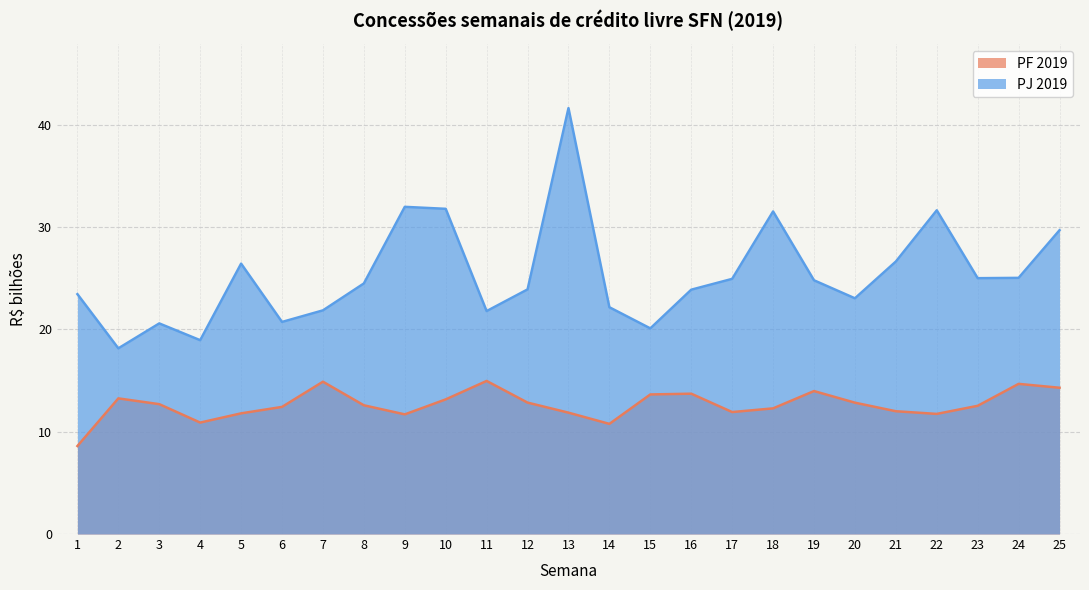

At which category does the chart reach its minimum across all series?

1